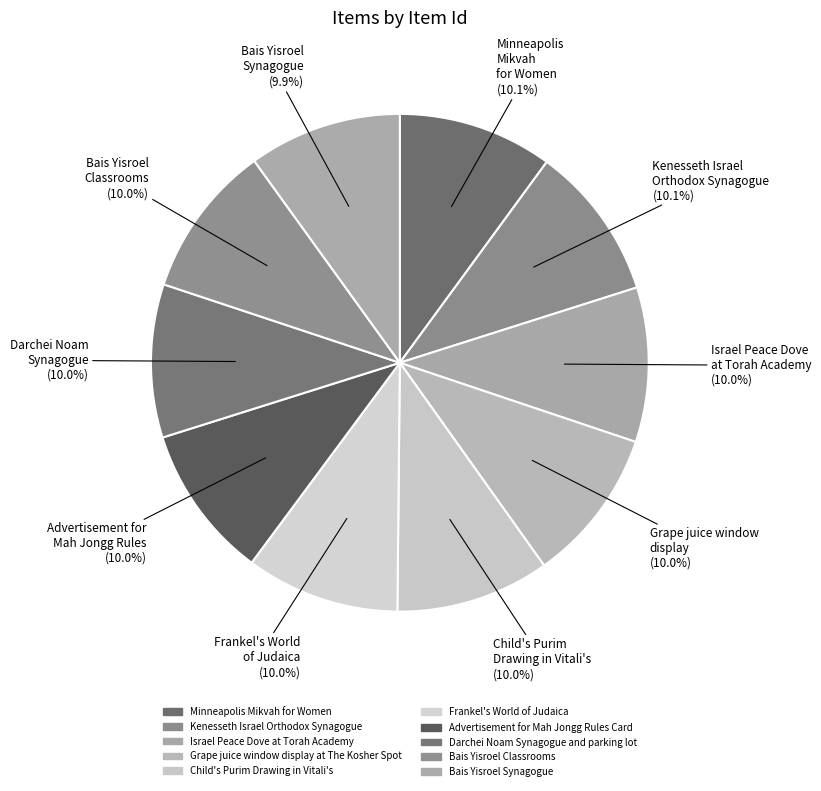

How many segments does this pie chart have?

10